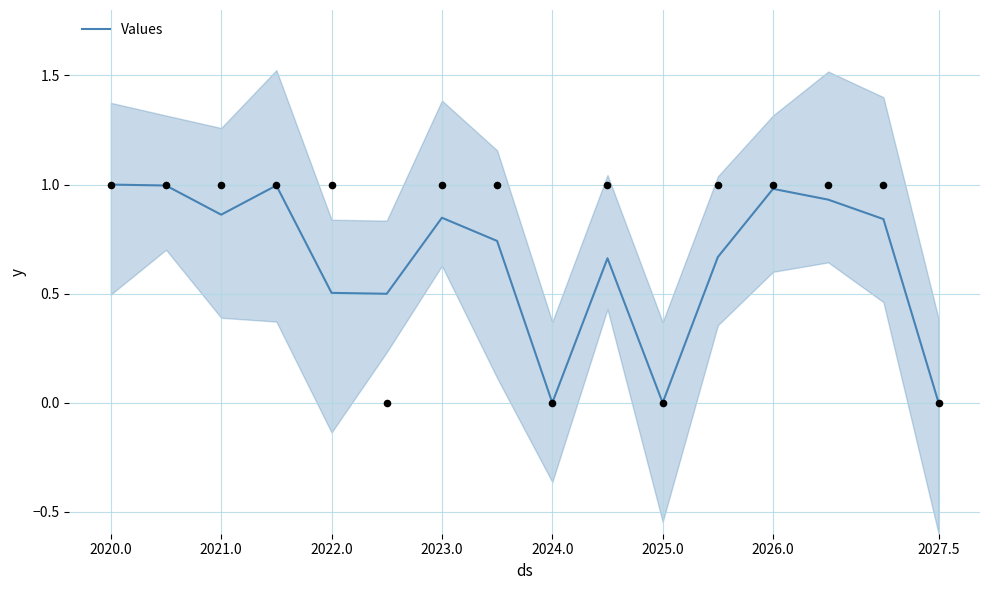

What is the highest value of the Values series?

1.0